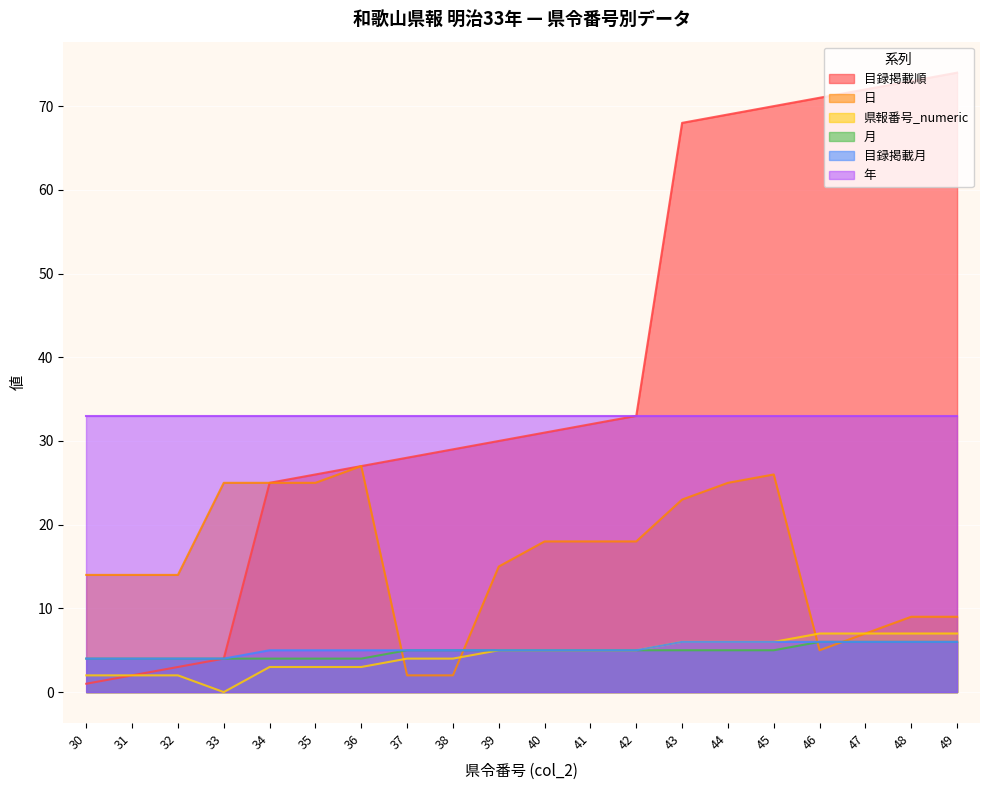

Which series has the widest spread of values?

目録掲載順